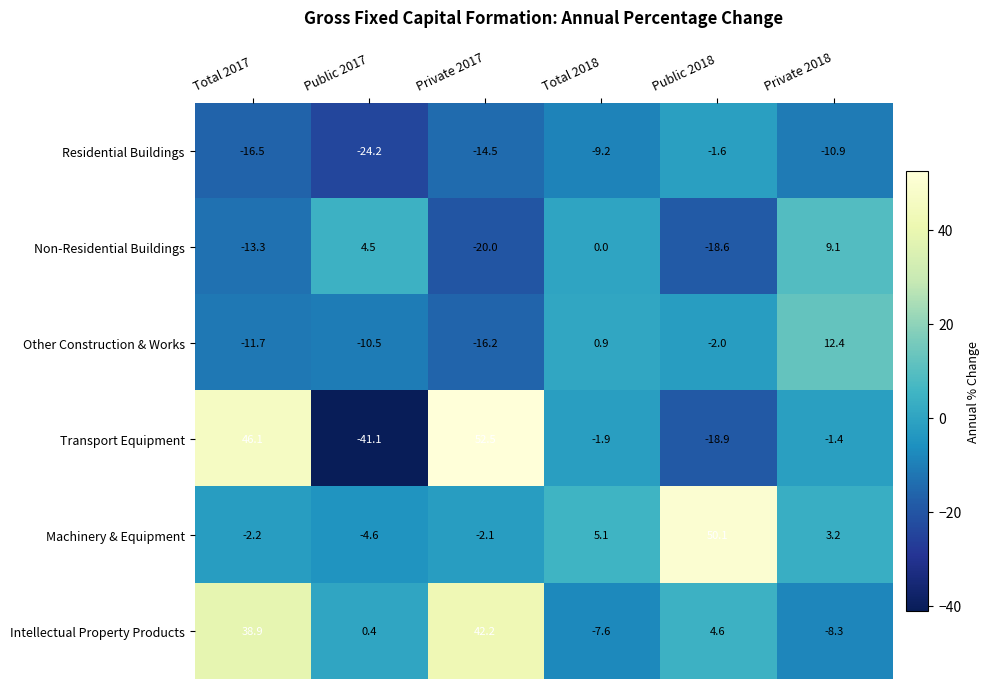

True or false: Non-Residential Buildings has a value of -20.0 at Private 2017.

True